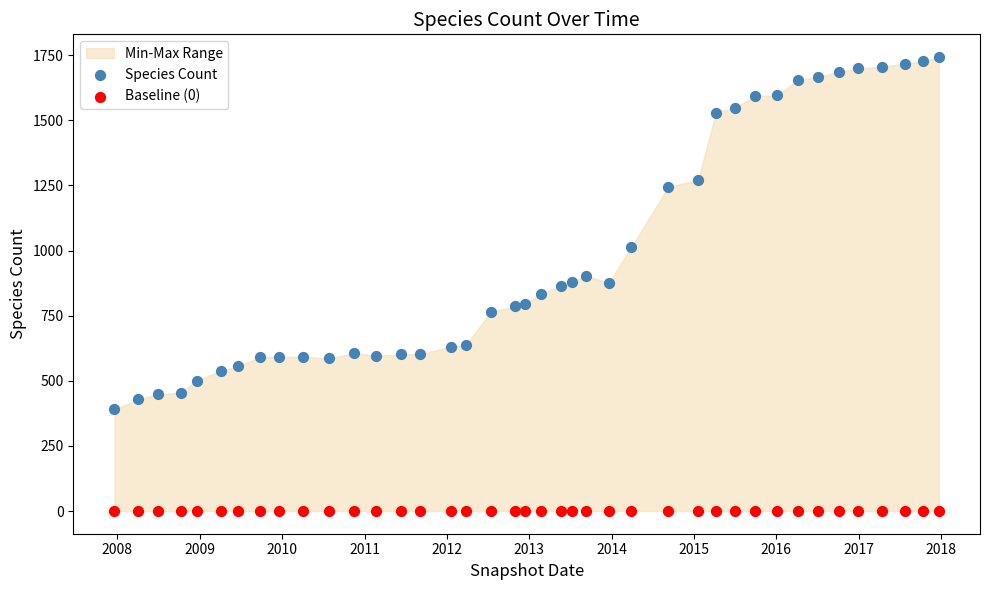

In the Species Count series, what Y value is closest to 1066?

1012